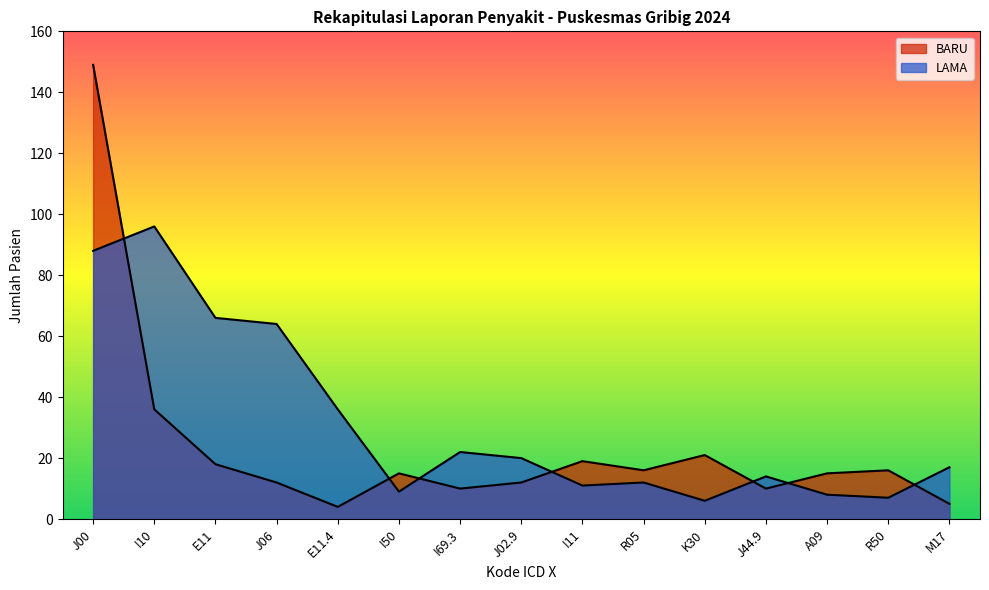

How many times do LAMA and BARU cross each other?

7